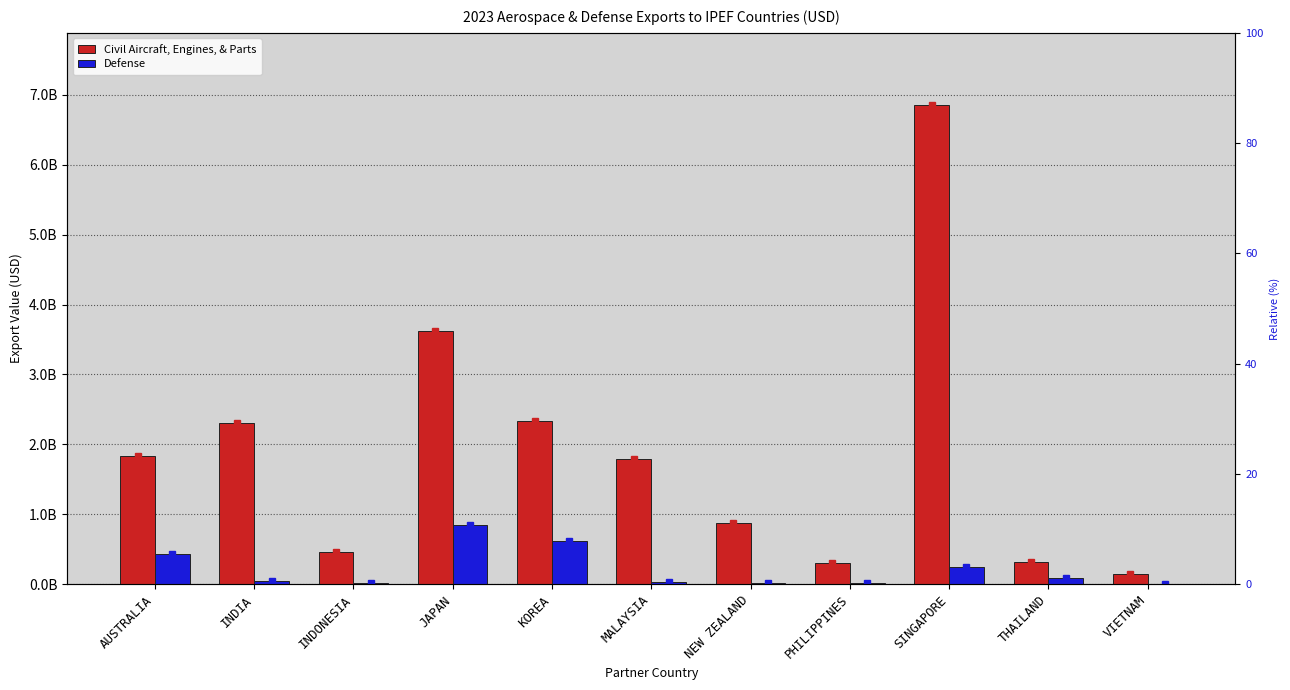

What are all the series names shown in the legend?

Civil Aircraft, Engines, & Parts, Defense